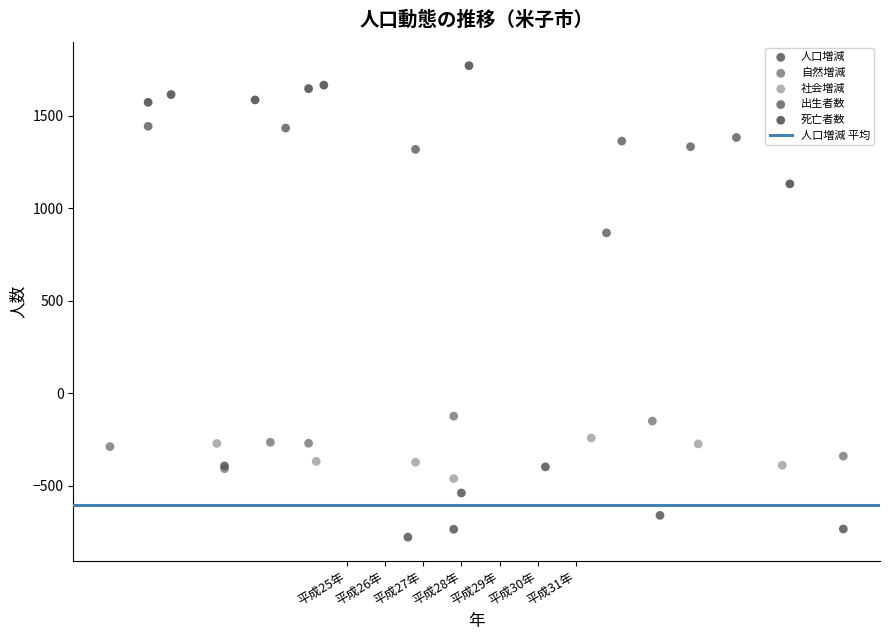

Which series has the widest spread of Y values?

死亡者数